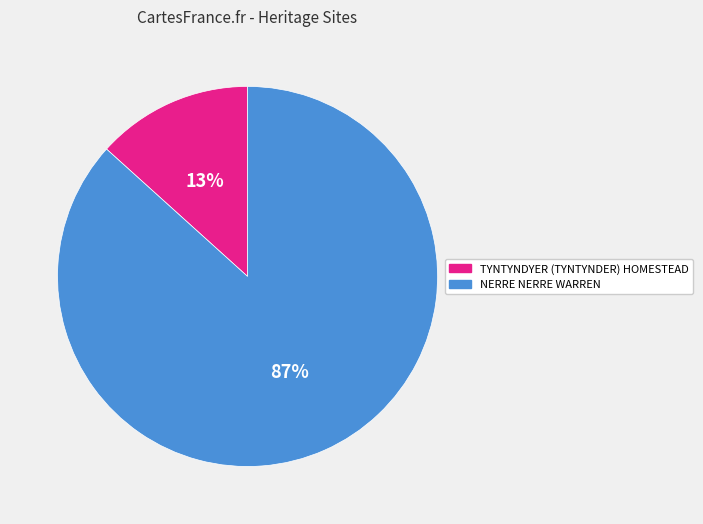

Combined, do TYNTYNDYER (TYNTYNDER) HOMESTEAD and NERRE NERRE WARREN account for over 50%?

Yes